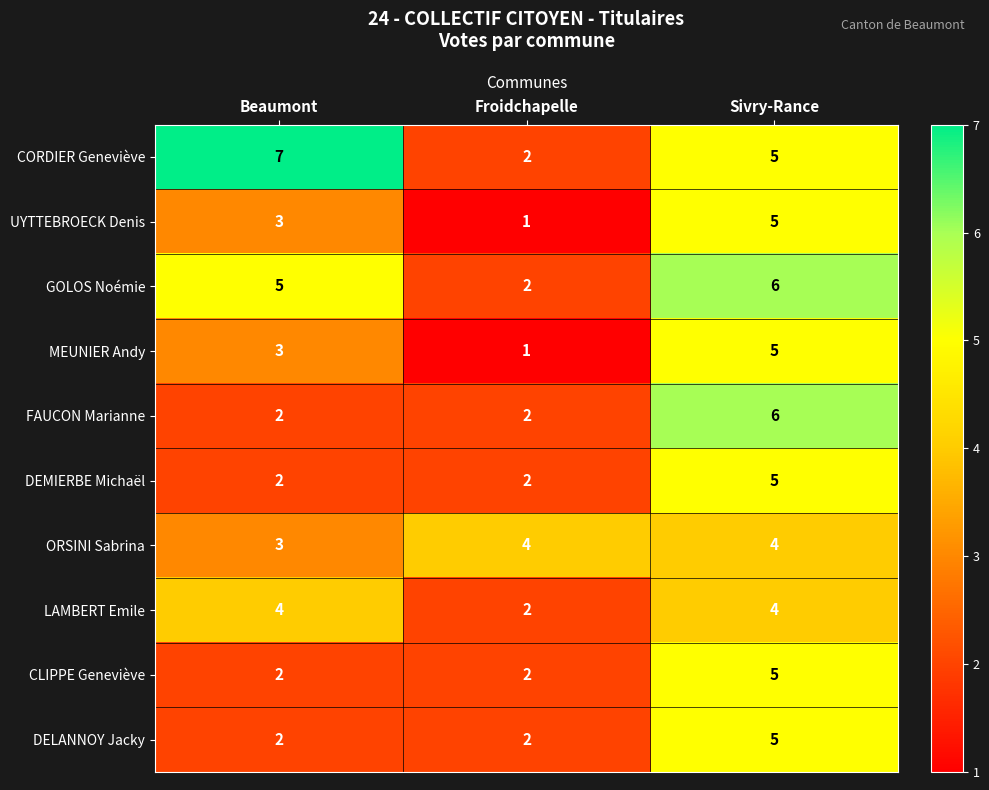

How many FAUCON Marianne values are between 2 and 6?

3